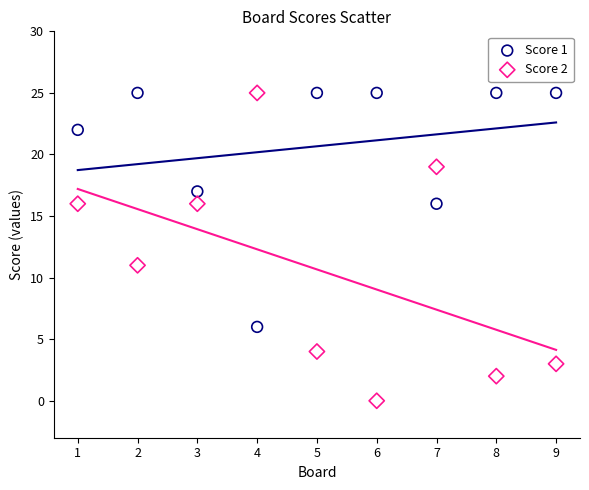

Which series has the widest spread of Y values?

Score 2